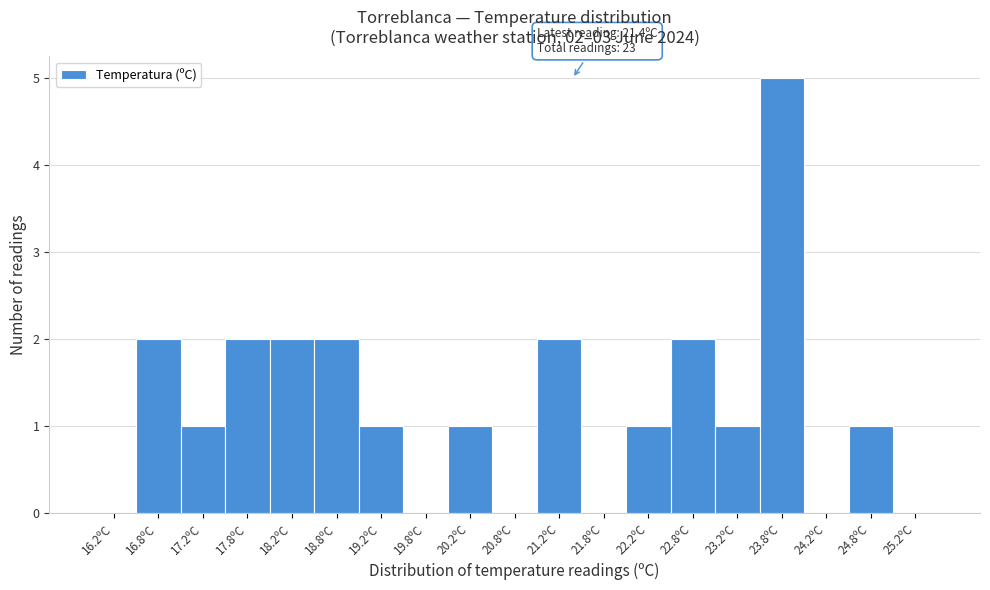

Which range on the x-axis has the tallest bar?

23.5 to 24.0